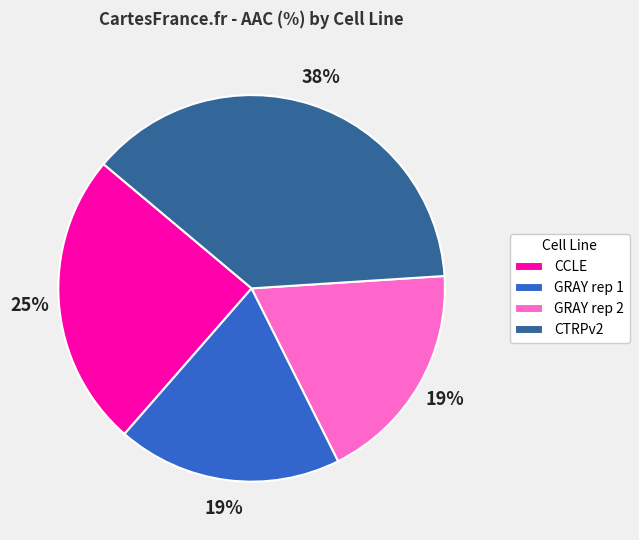

True or false: CCLE accounts for 25% of the total.

True